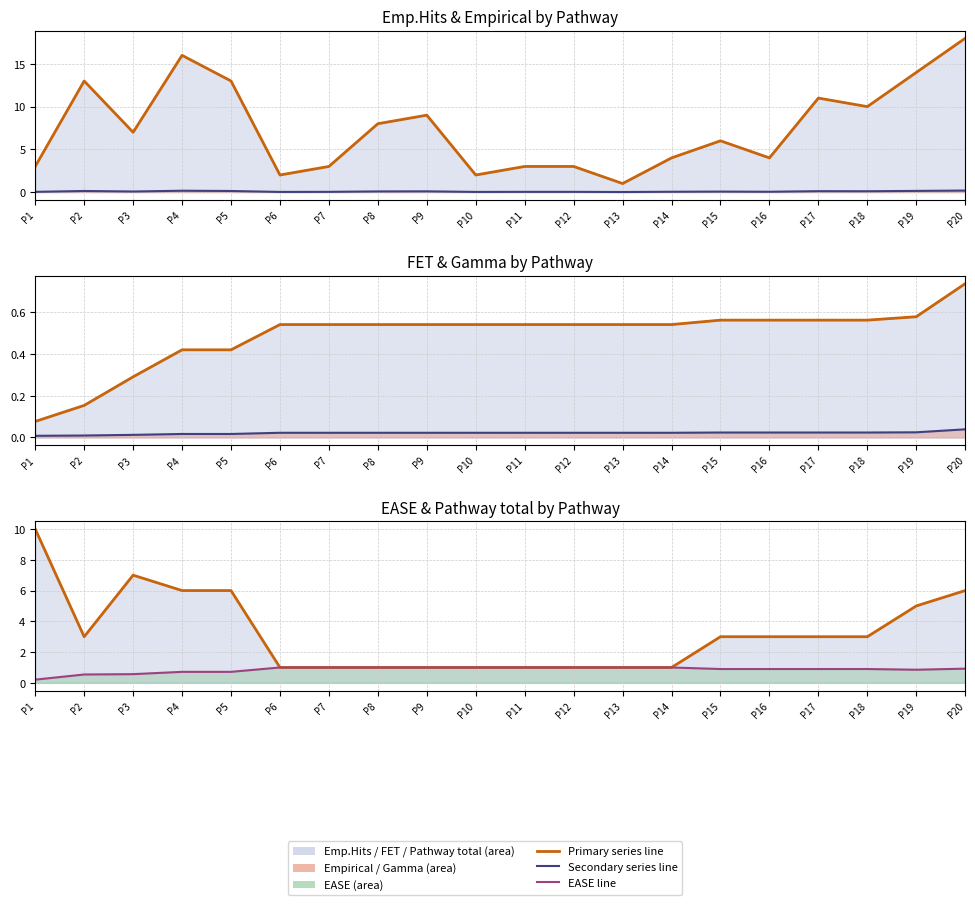

Is the value of Gamma (line) at P9 greater than the value of Empirical (line) at P9?

No